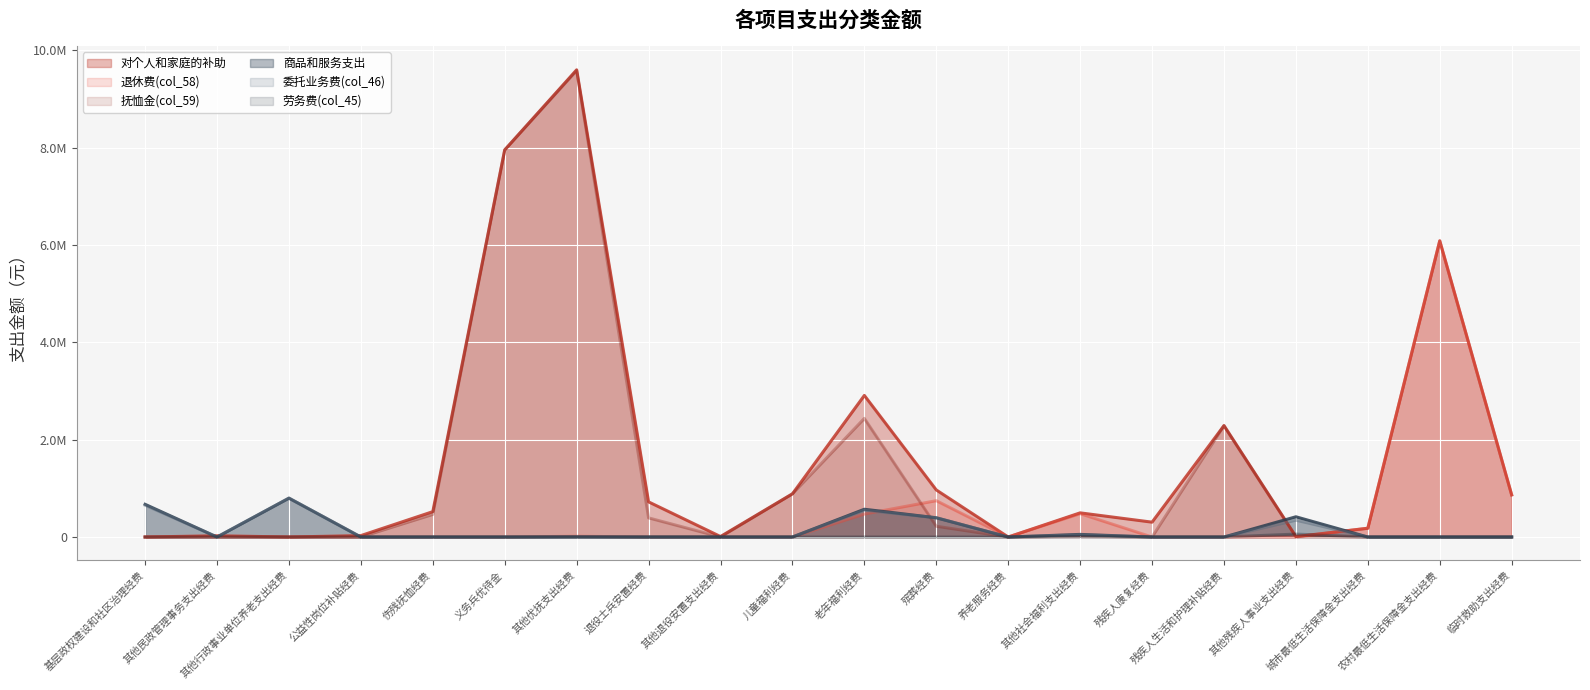

Rank the categories by 委托业务费(col_46) value from lowest to highest.

其他民政管理事务支出经费, 公益性岗位补贴经费, 伤残抚恤经费, 义务兵优待金, 其他优抚支出经费, 退役士兵安置经费, 其他退役安置支出经费, 儿童福利经费, 养老服务经费, 残疾人康复经费, 残疾人生活和护理补贴经费, 城市最低生活保障金支出经费, 农村最低生活保障金支出经费, 临时救助支出经费, 其他社会福利支出经费, 其他残疾人事业支出经费, 殡葬经费, 老年福利经费, 基层政权建设和社区治理经费, 其他行政事业单位养老支出经费